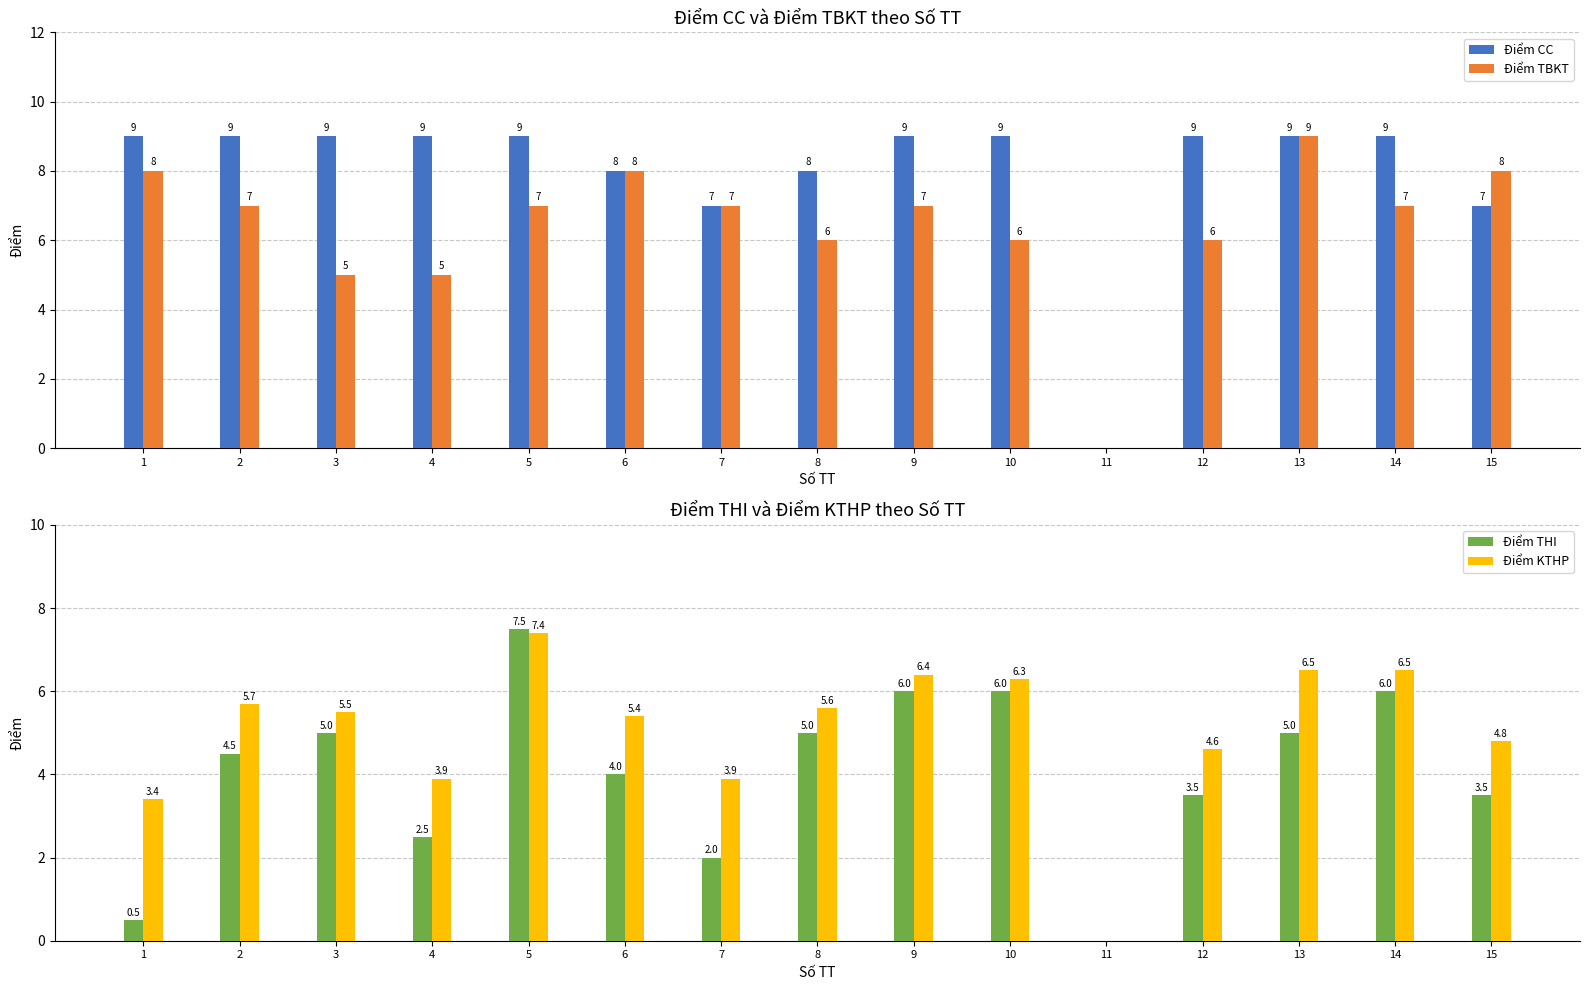

What is the sum of the Điểm KTHP values at 7 and 8?

9.5